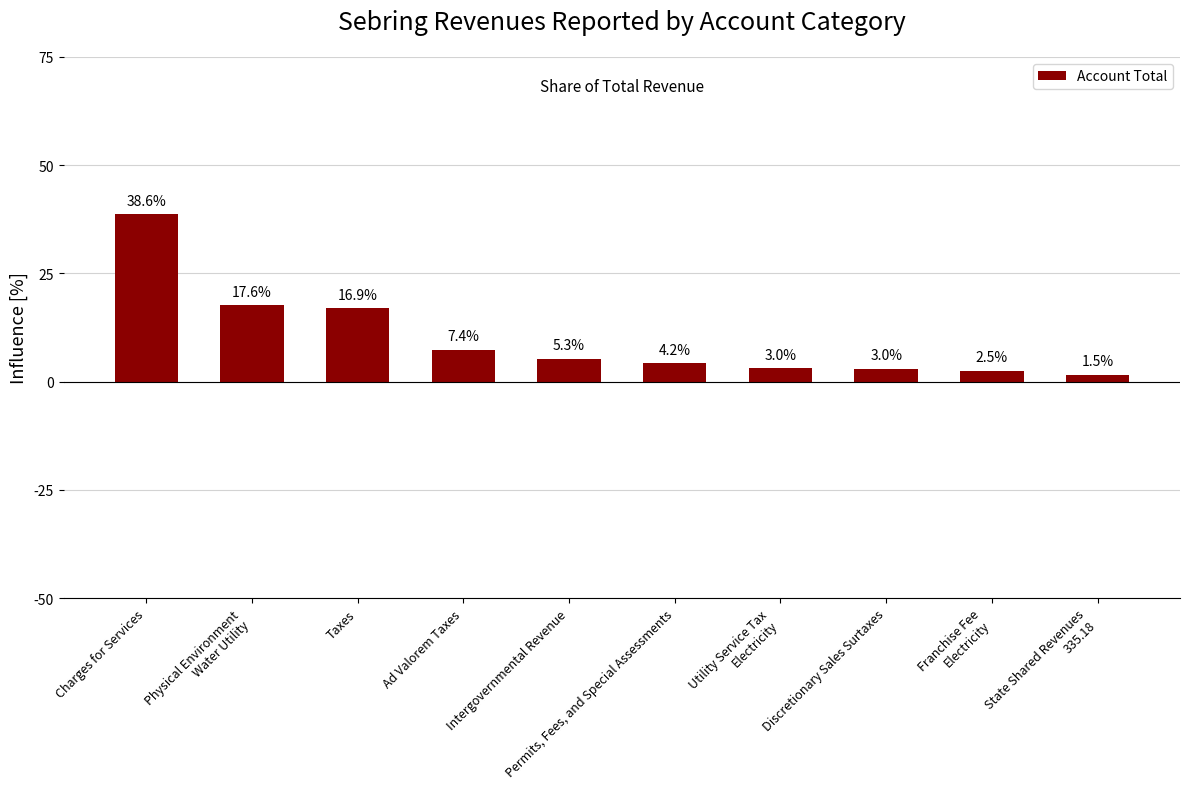

Is it true that the value at Physical Environment
Water Utility is 7.6?

False